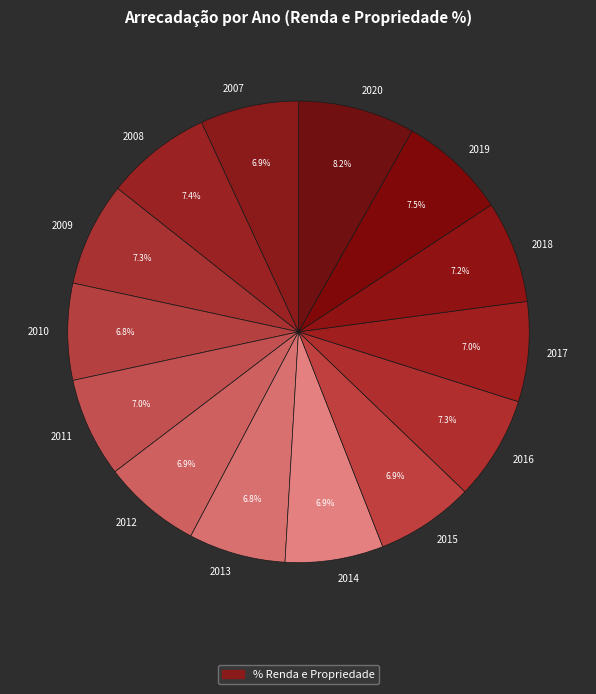

How many slices are in this pie chart?

14